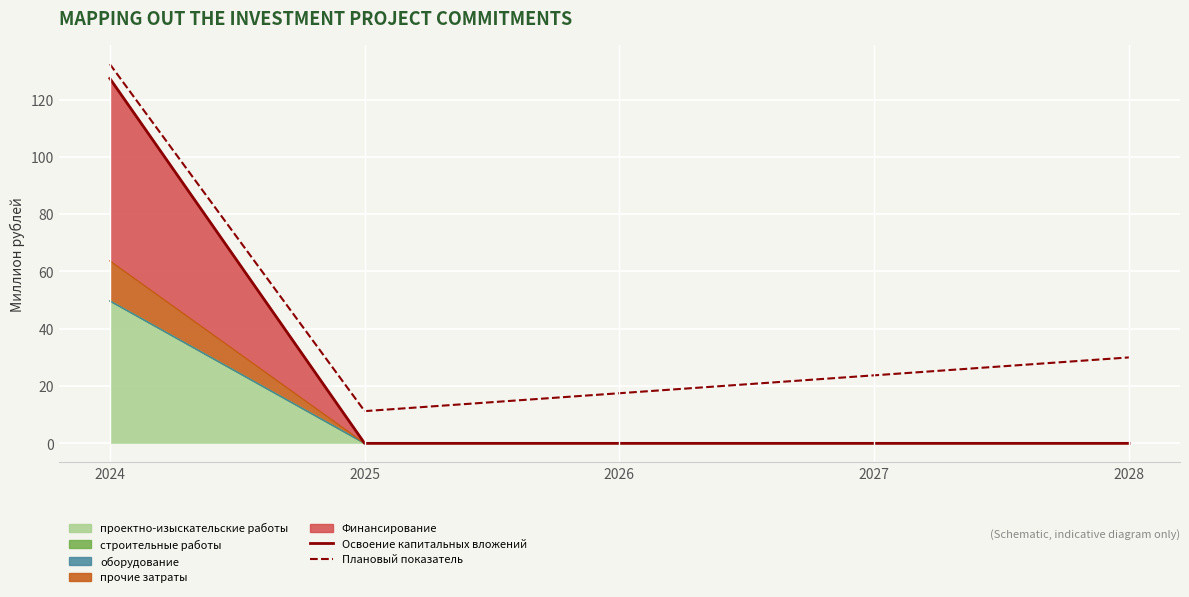

At which label does Плановый показатель first exceed 23?

2024